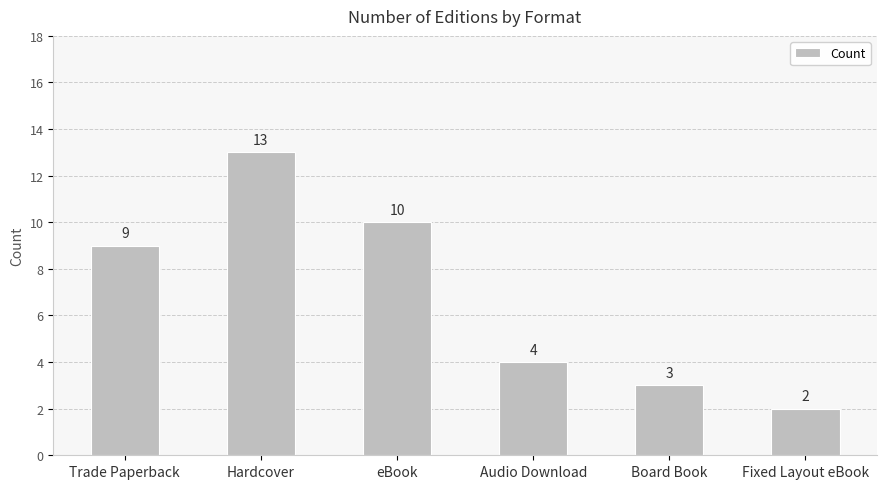

What value does the data have at Hardcover, to the nearest 10?

10